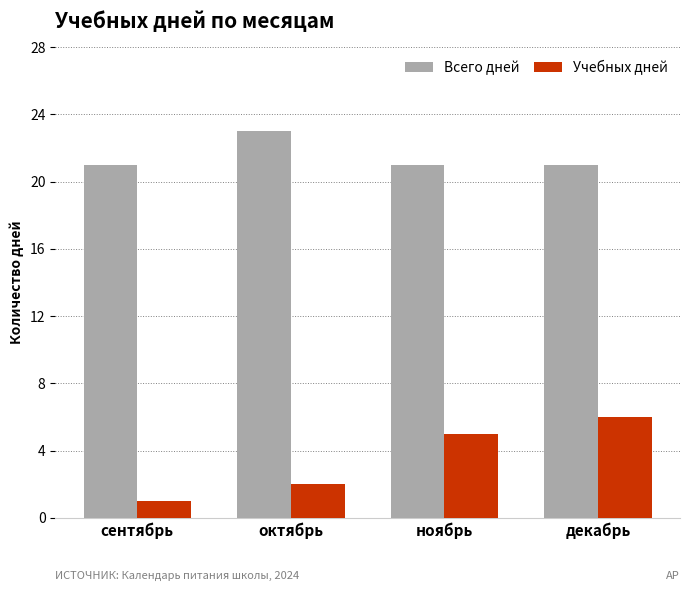

List the series in order of their overall mean, highest first.

Всего дней, Учебных дней